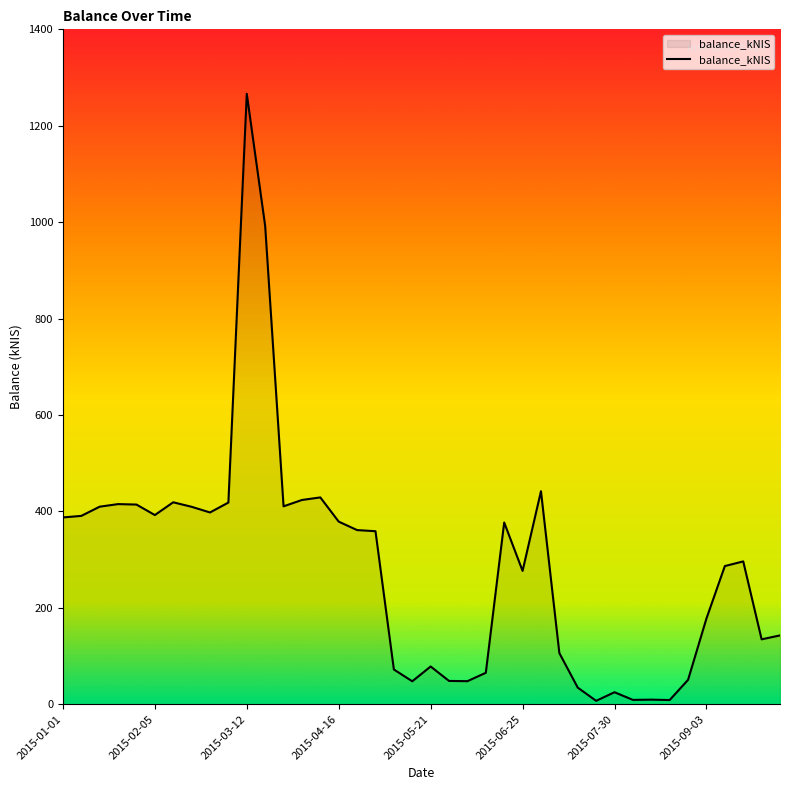

What is the maximum value shown in the chart?

1266.2